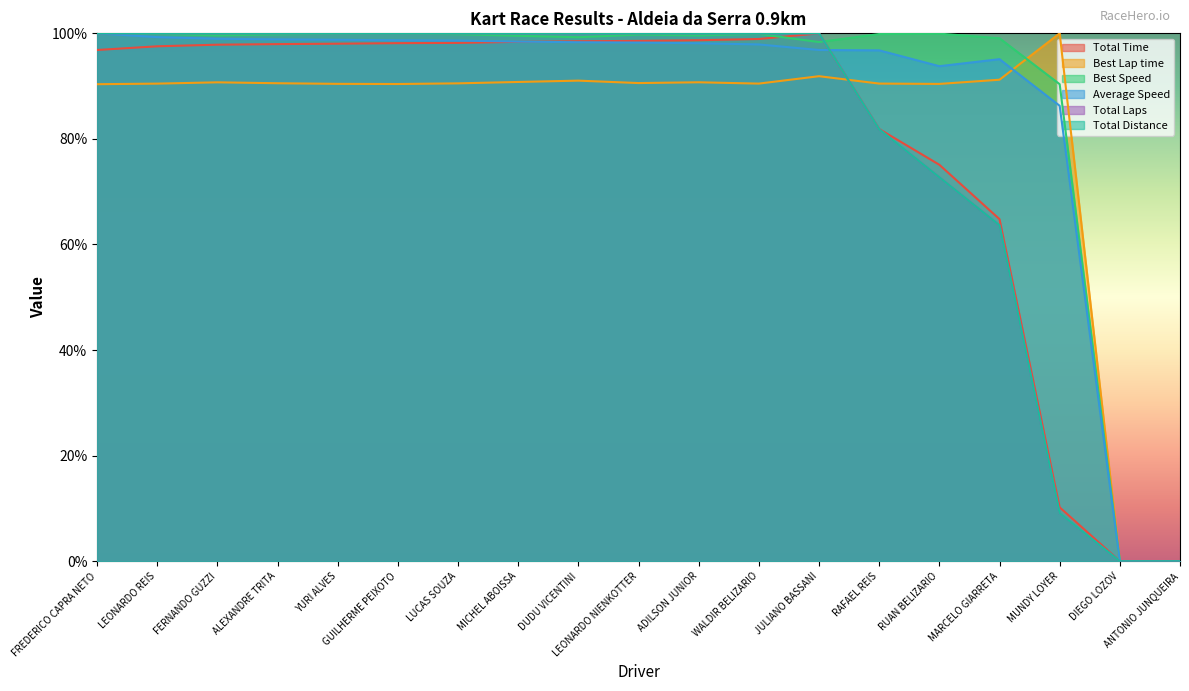

How many data points in Best Lap time are less than 90?

2